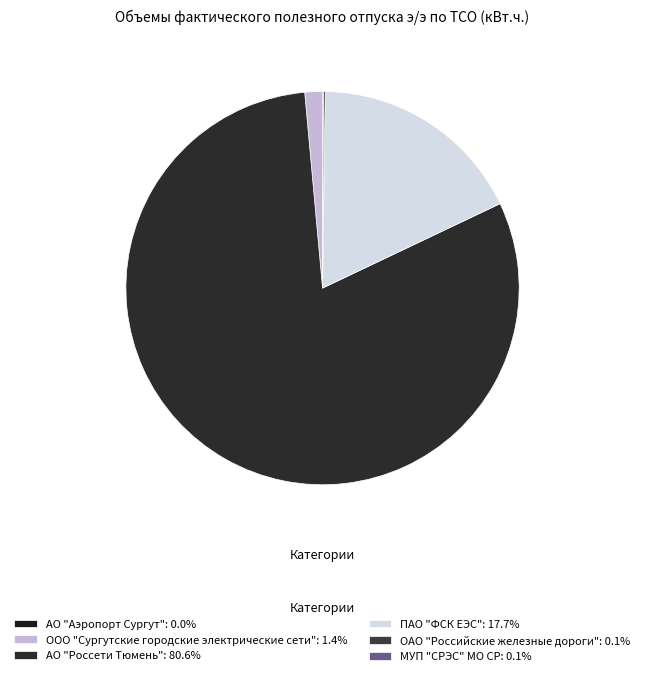

To the nearest percent, what is the average slice percentage?

17%